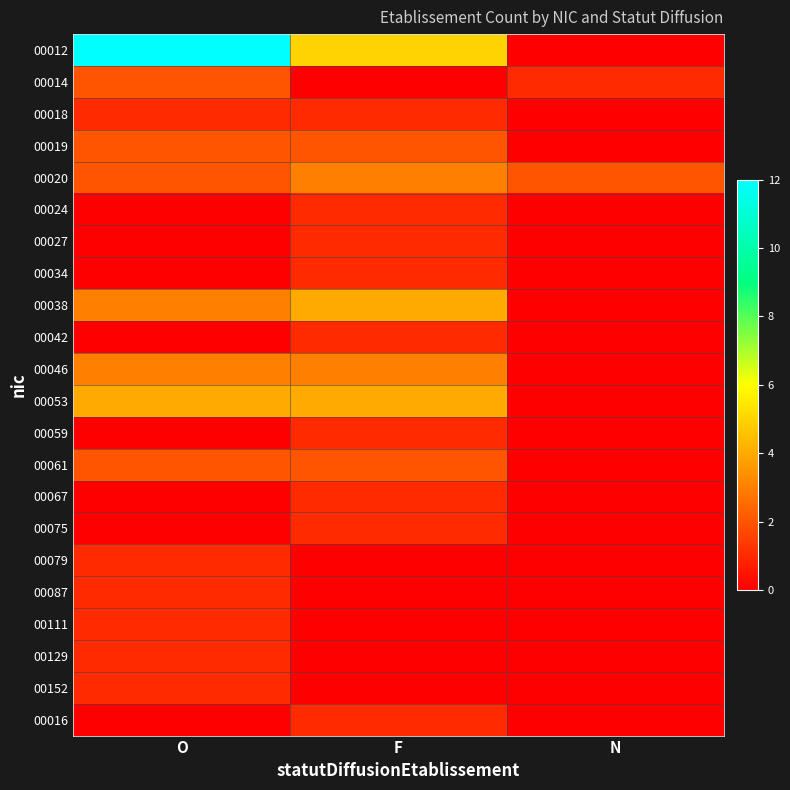

Which has a higher value, O or N?

O